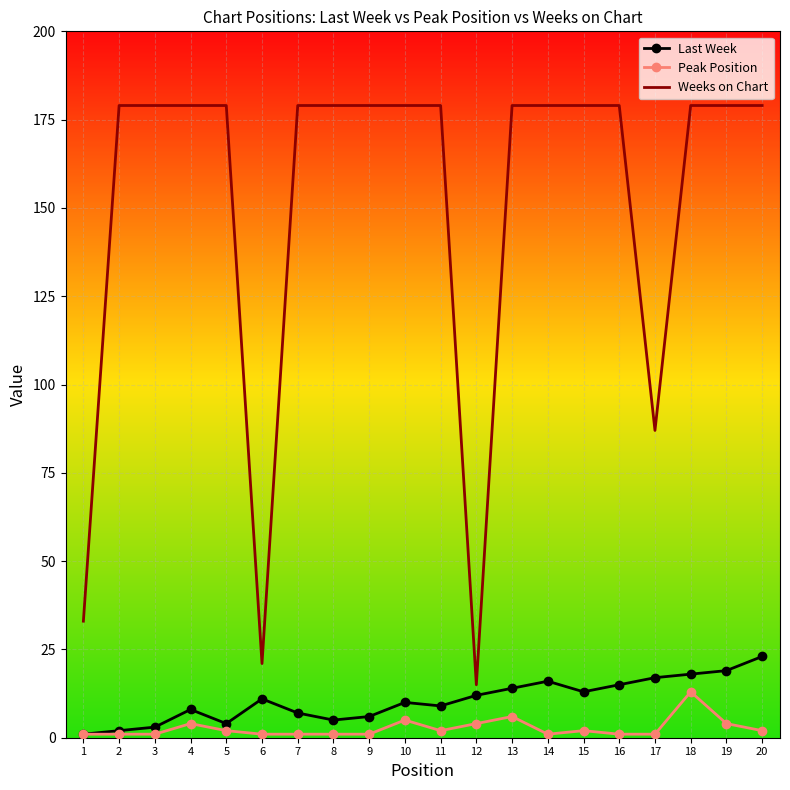

What are all the series names shown in the legend?

Last Week, Peak Position, Weeks on Chart